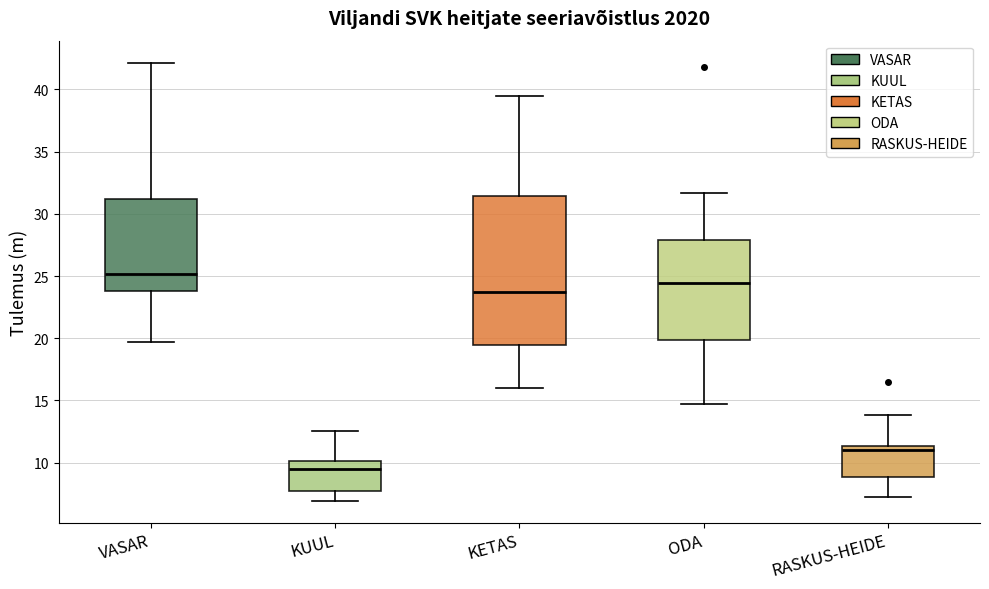

Which box's median line is the lowest?

KUUL